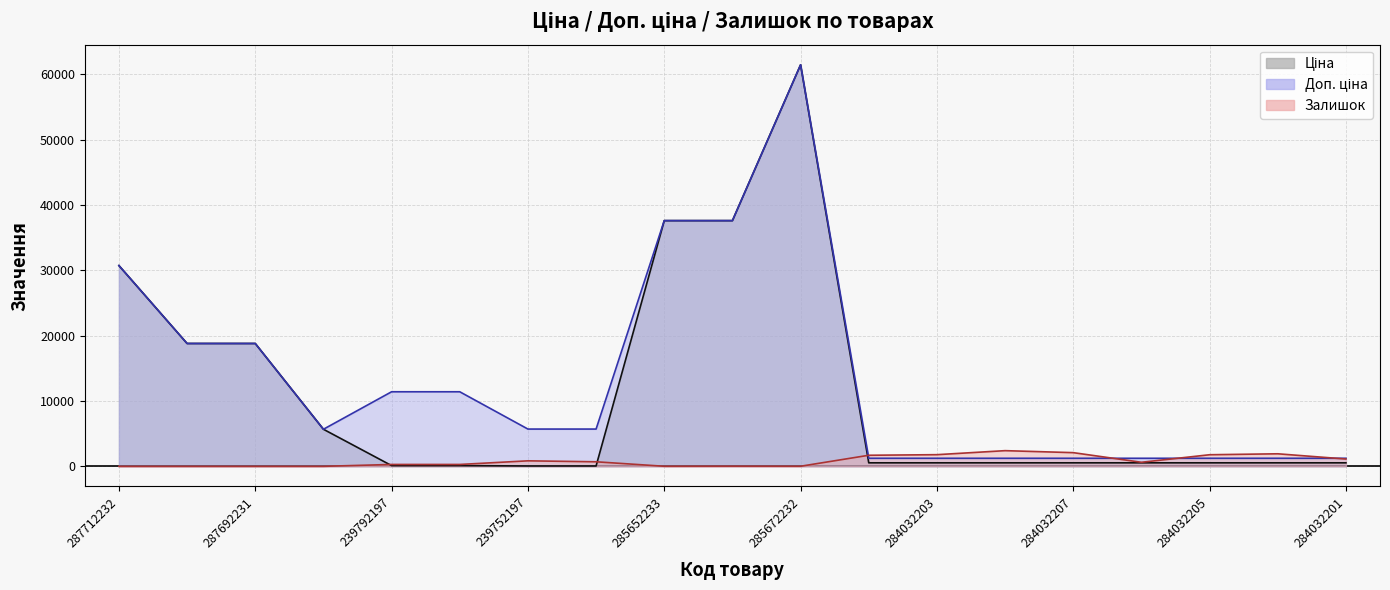

How many lines are shown in the chart?

3